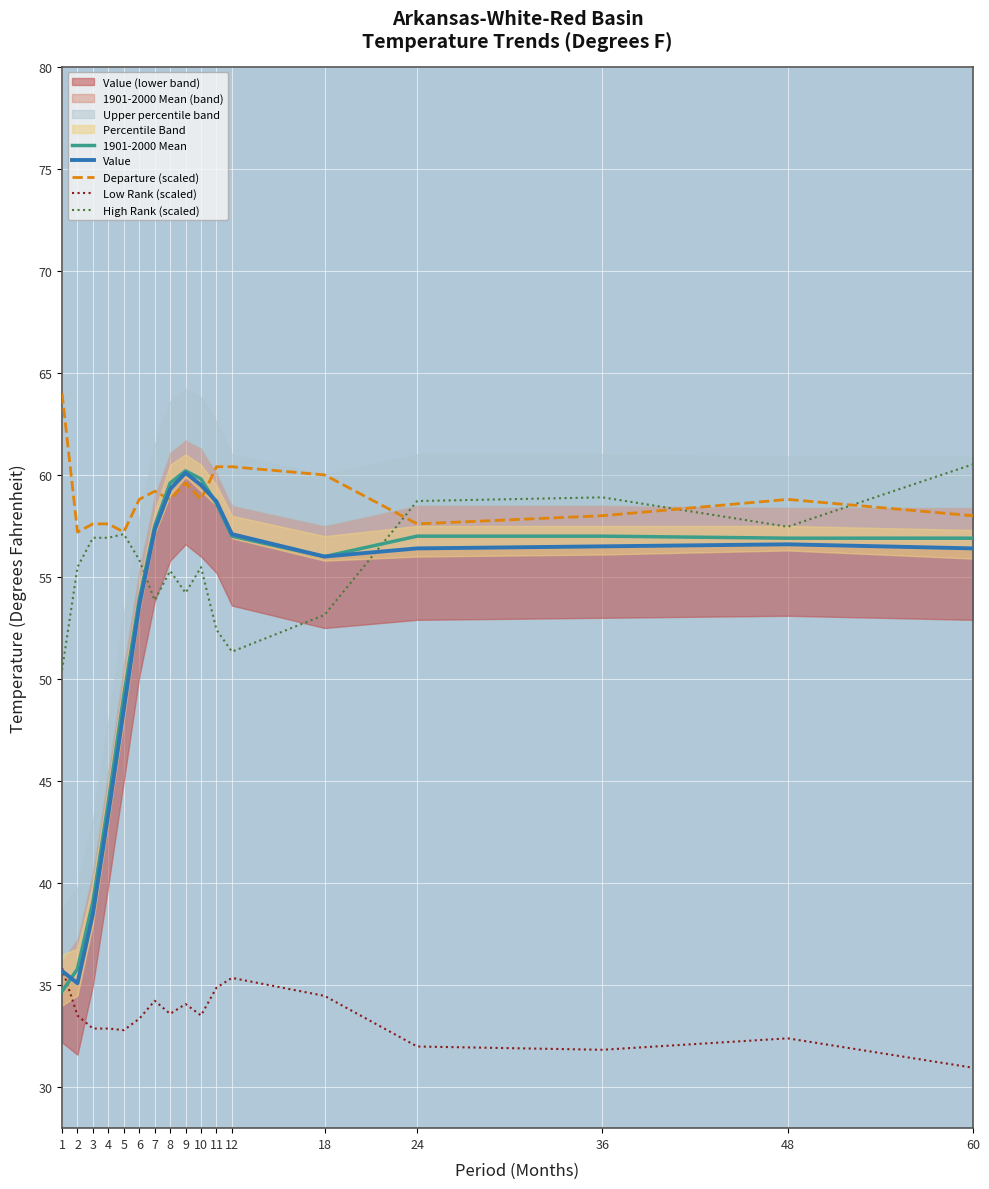

At how many categories does at least one series exceed 46?

17